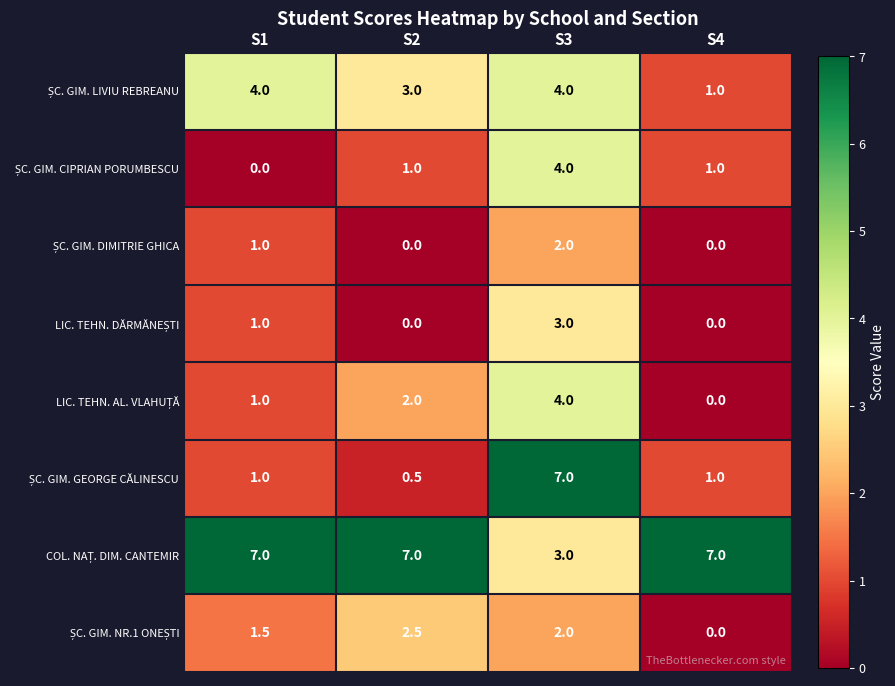

What is the maximum value shown in the chart?

7.0